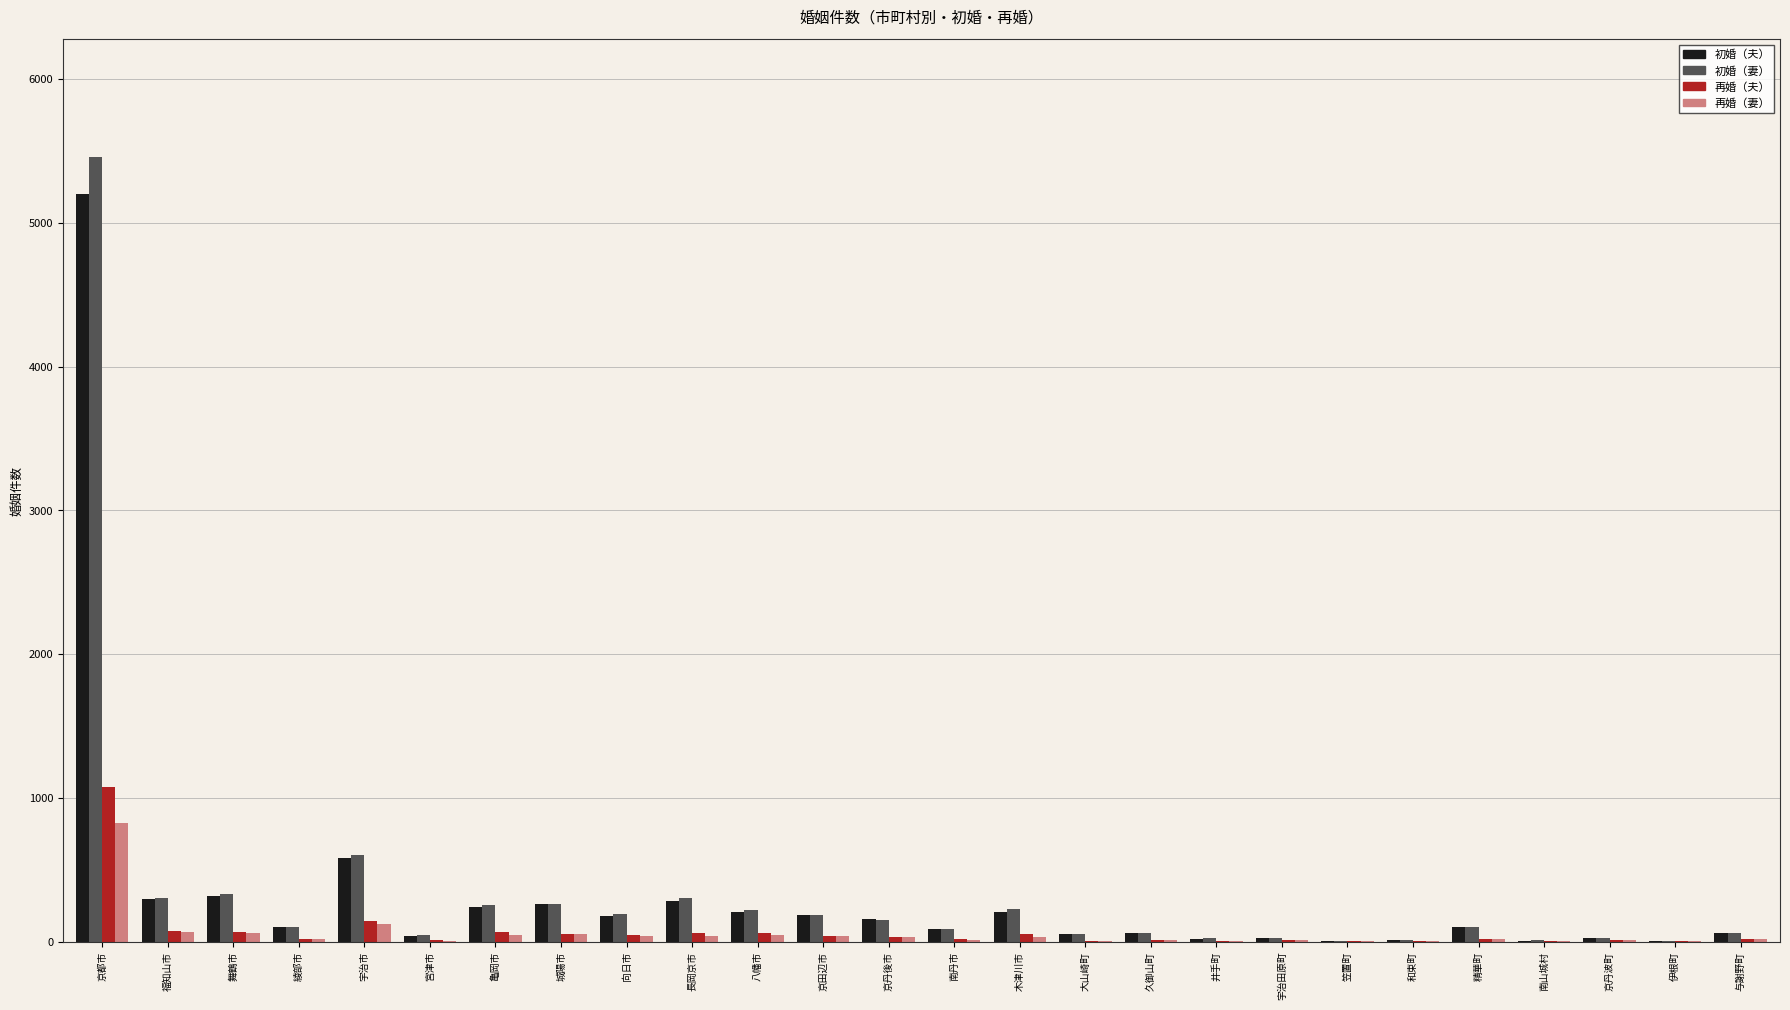

At which label does 初婚（妻） reach its peak?

京都市